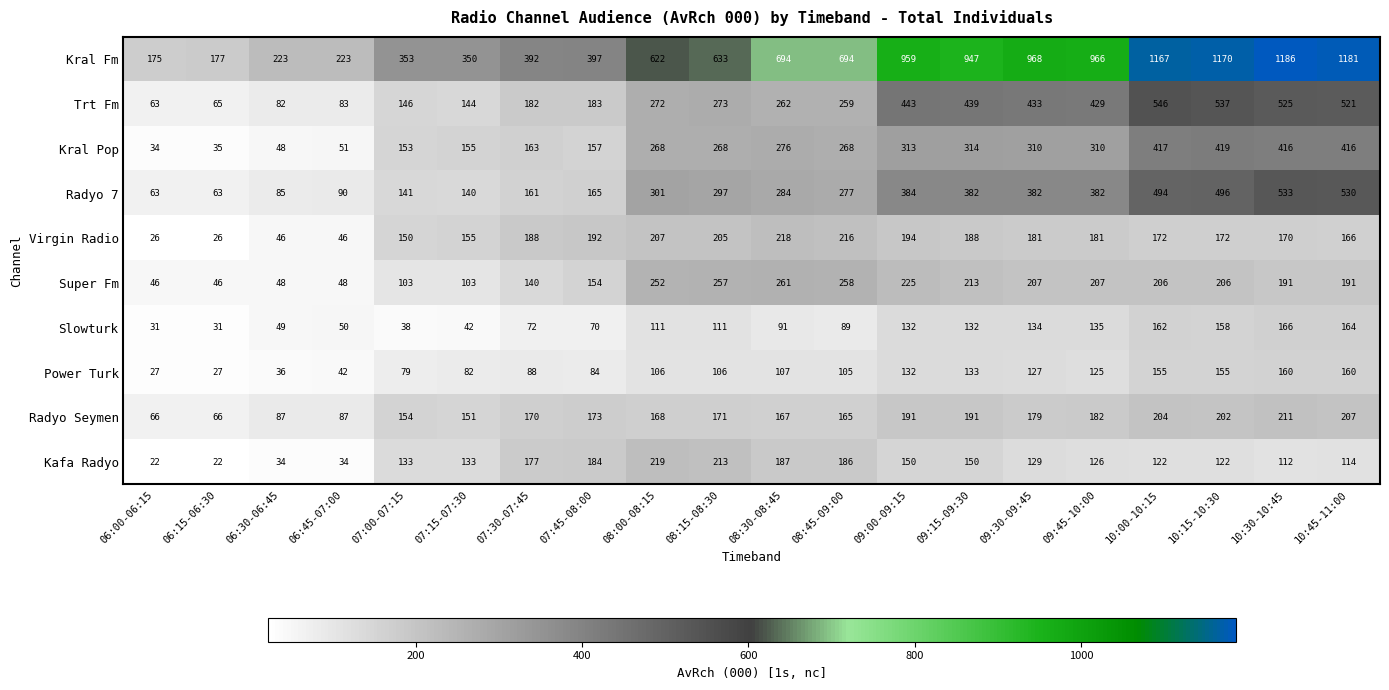

What is the minimum value for Power Turk?

27